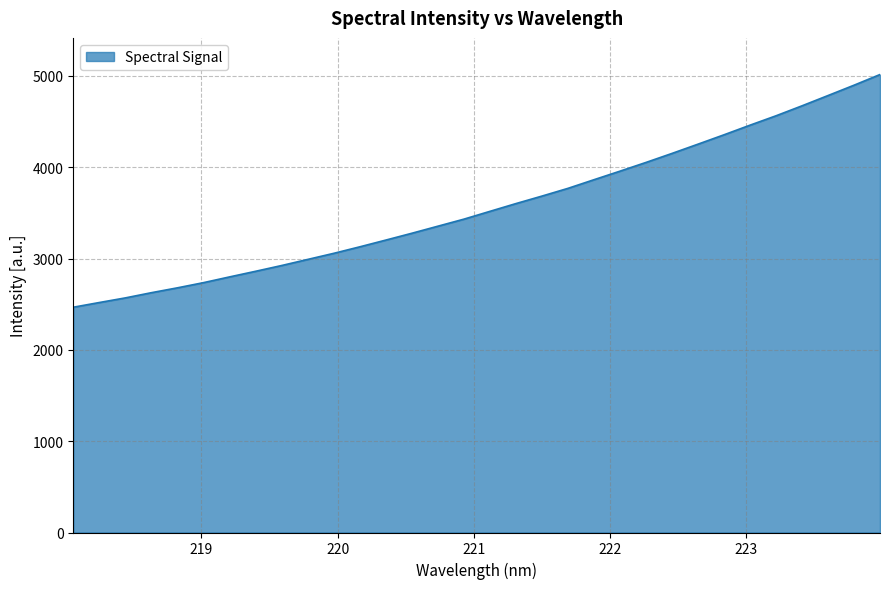

What is the sum of all values?

114213.3